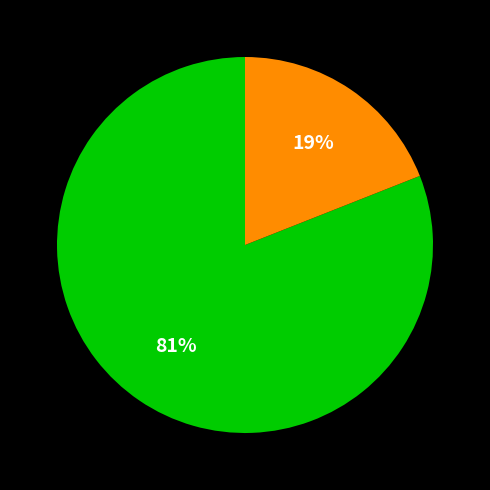

To the nearest percent, what is the average slice percentage?

50%